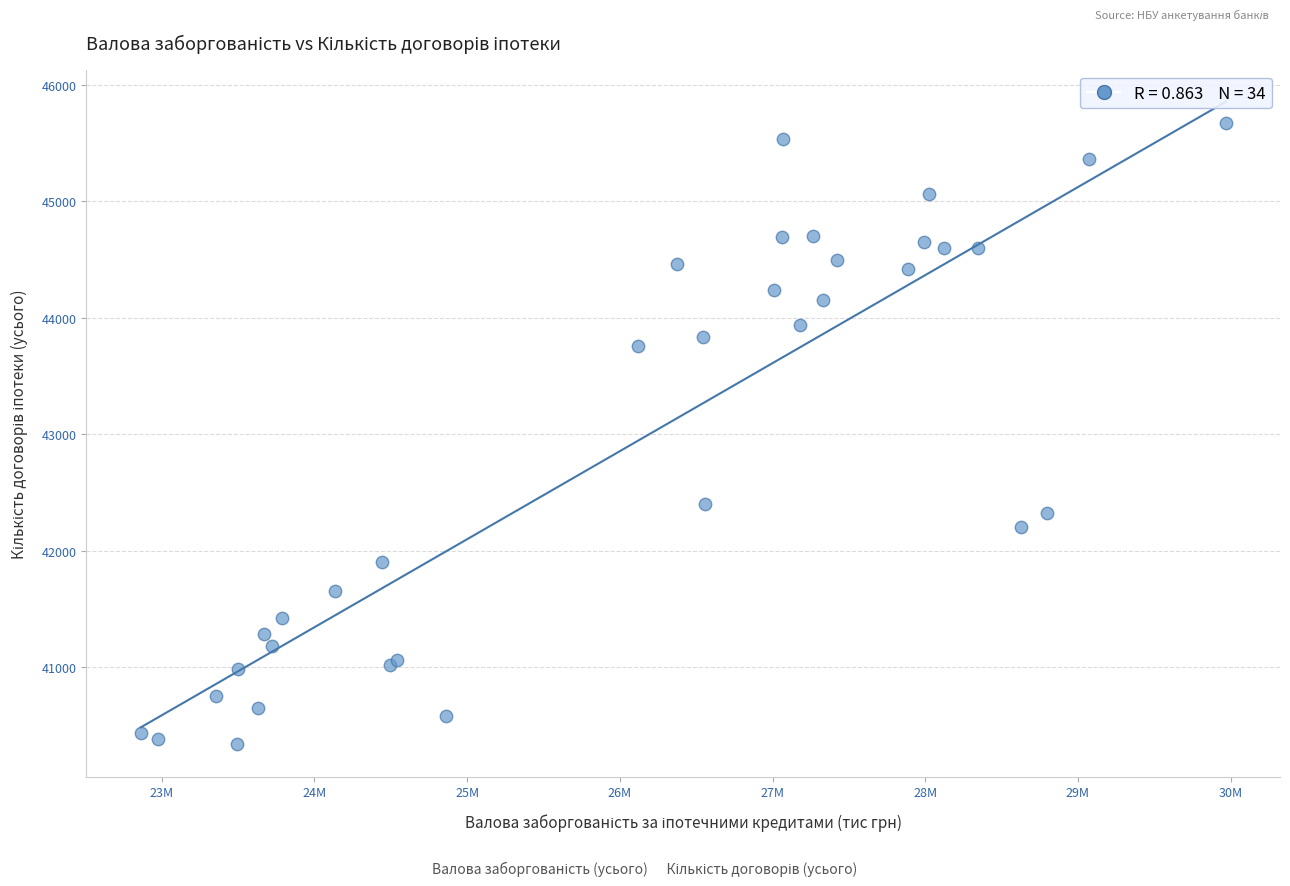

What Y value in the scatter plot is closest to 43006?

42402